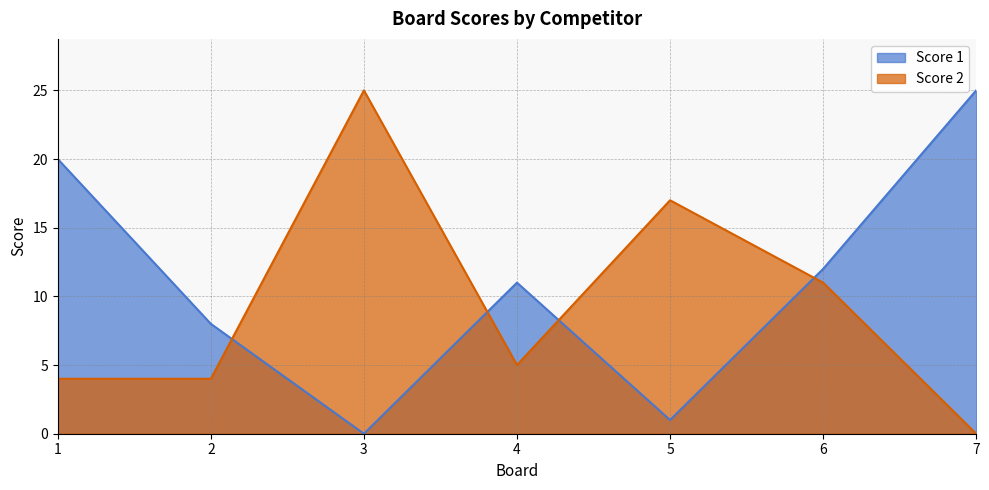

Reading right to left, what are all the values shown in this chart?

Score 1: 25	12	1	11	0	8	20
Score 2: 0	11	17	5	25	4	4